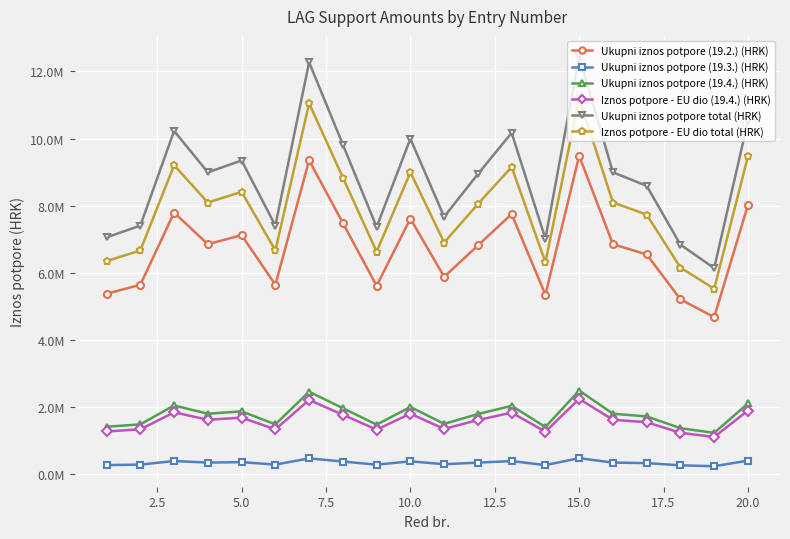

Is this an area chart (filled region under the line)?

No